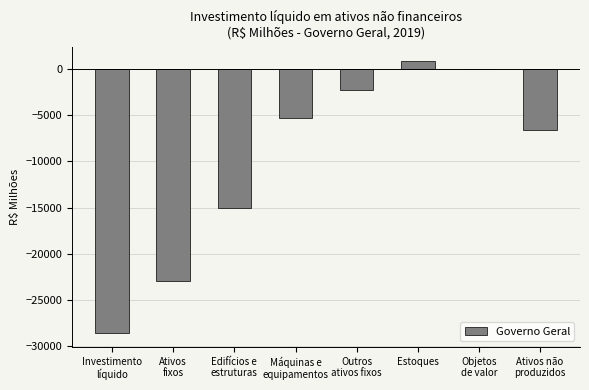

Is it true that the value at Estoques is 882.4?

True